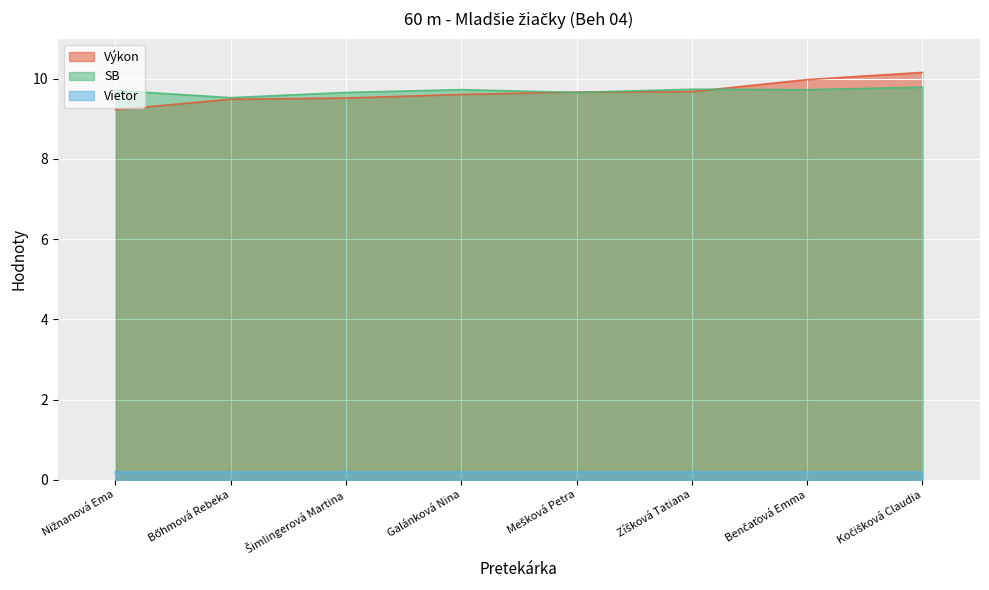

What is the average value of the SB series?

9.7